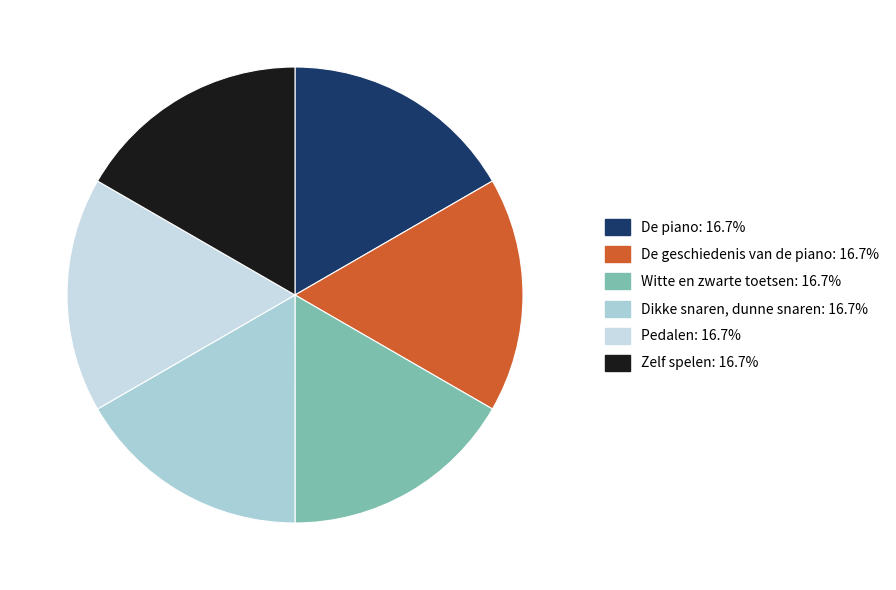

True or false: De piano accounts for 25% of the total.

False